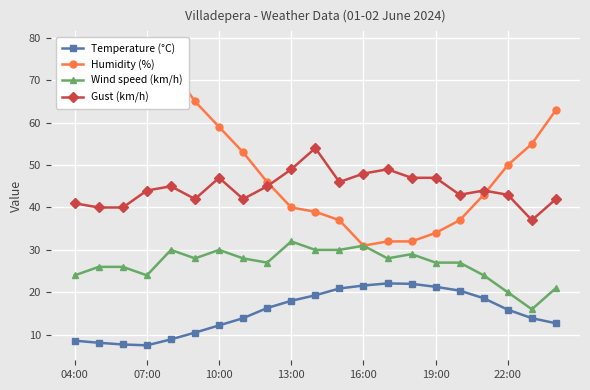

True or false: Humidity (%) and Wind speed (km/h) cross at least once.

False